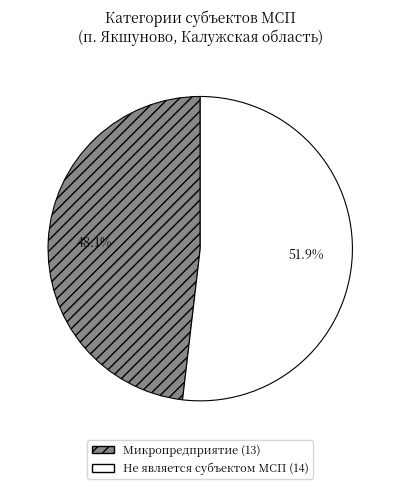

Approximately how many times larger is the value at Не является субъектом МСП compared to Микропредприятие?

1.1